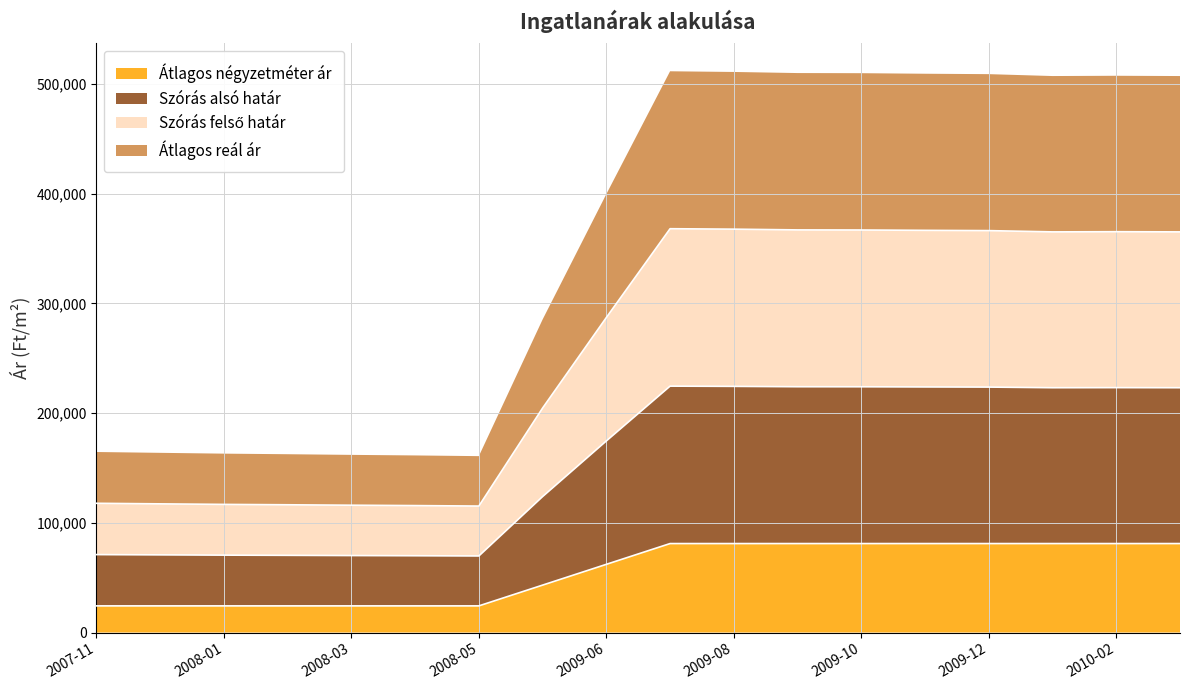

How many values in the Átlagos négyzetméter ár series are below 81081?

9